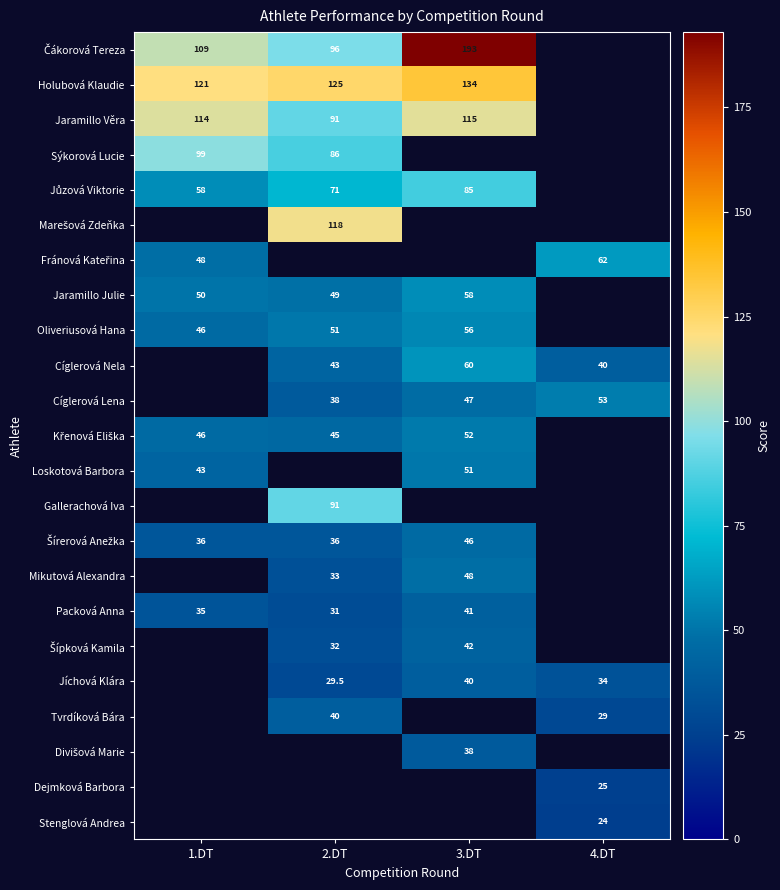

Is it true that Holubová Klaudie equals 134.0 at 3.DT?

True